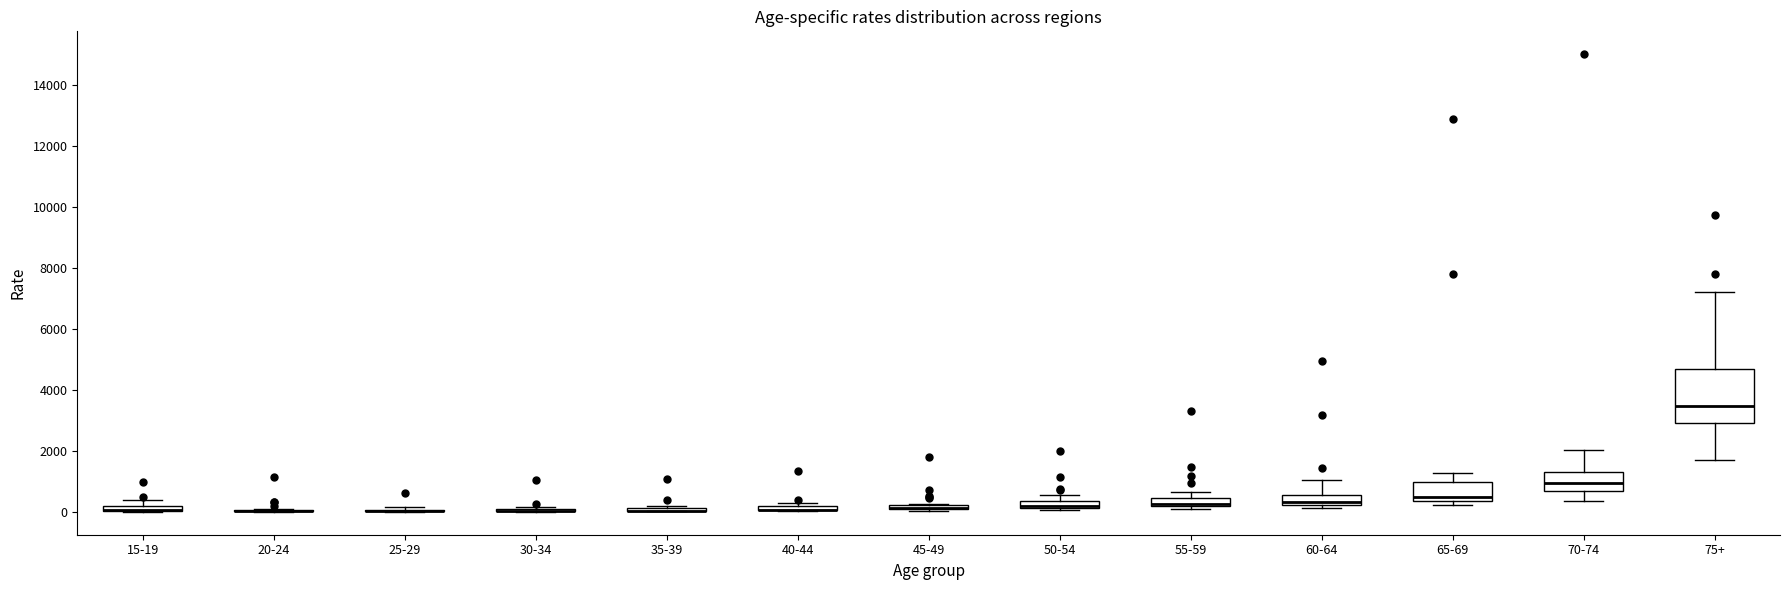

Which box is the tallest, from its lower edge to its upper edge?

75+